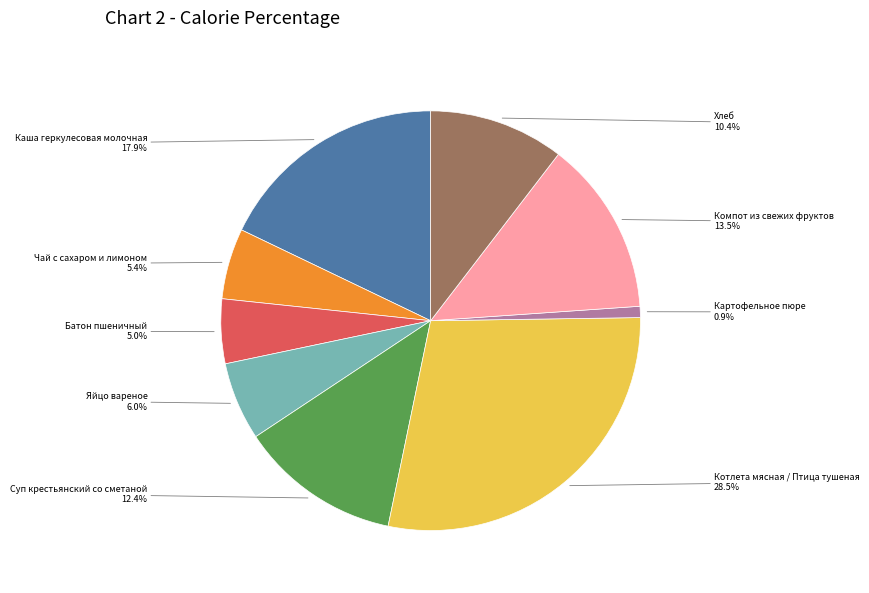

Is there any slice that represents more than half of the pie?

No